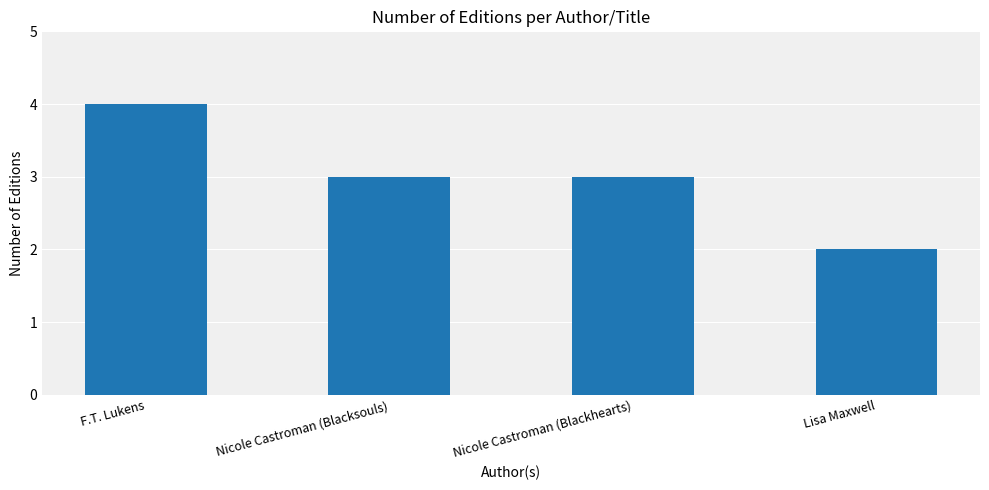

Where does the data first go above 3?

F.T. Lukens